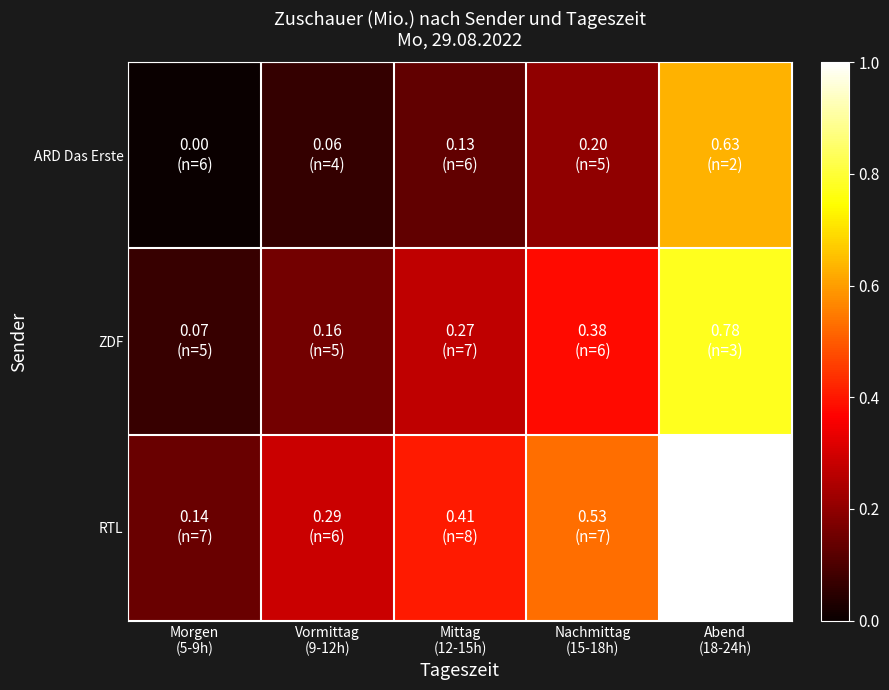

Which category has the lowest value across all series?

Morgen
(5-9h)